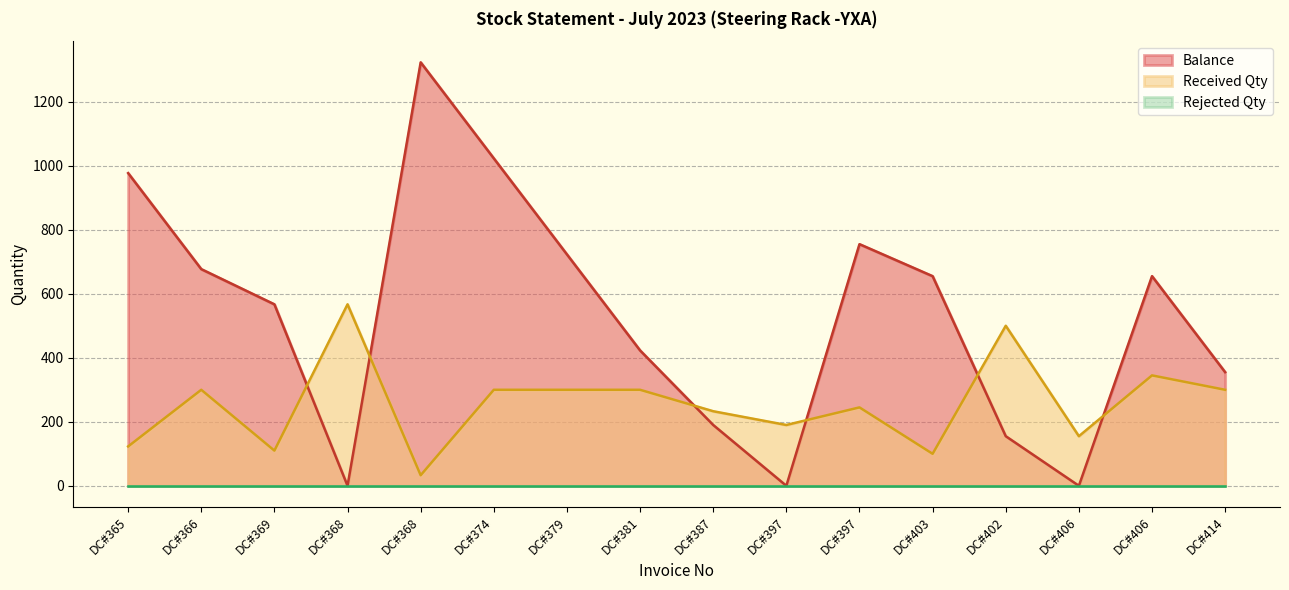

At which category is the sum across all series the highest?

DC#368